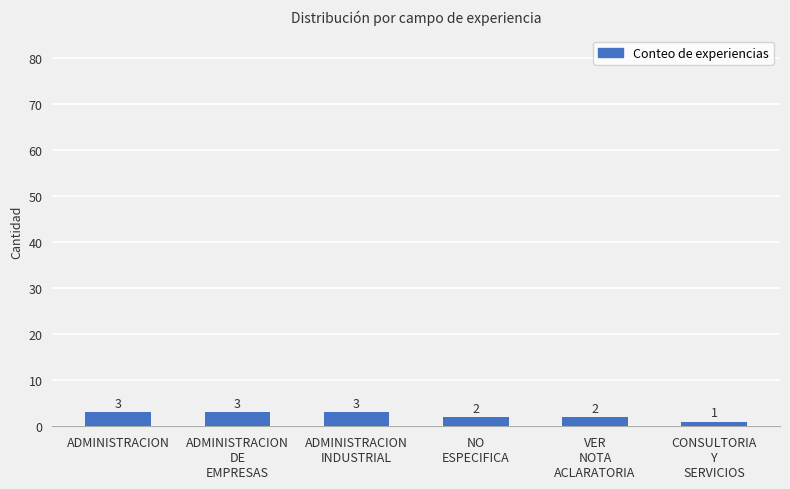

What is the label of the 3rd bar from the left?

ADMINISTRACION
INDUSTRIAL